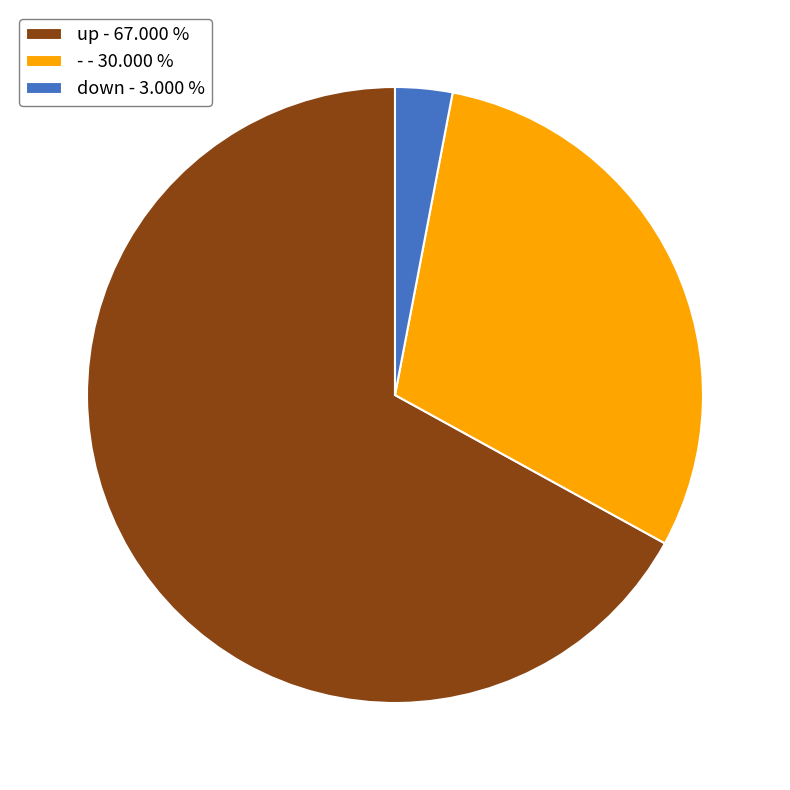

Count the number of slices in the pie.

3